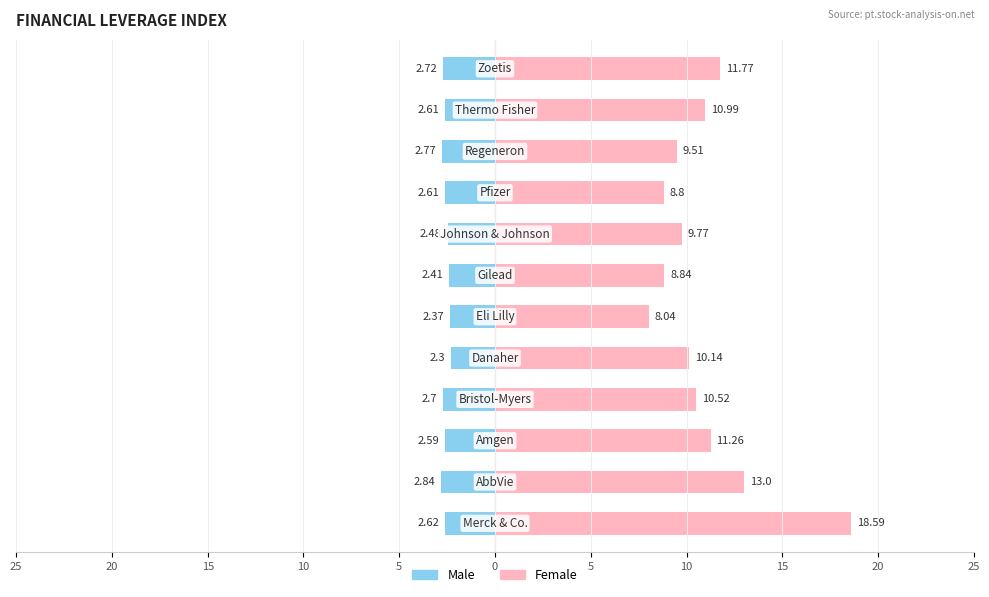

Between 25 and 15, which is larger?

15